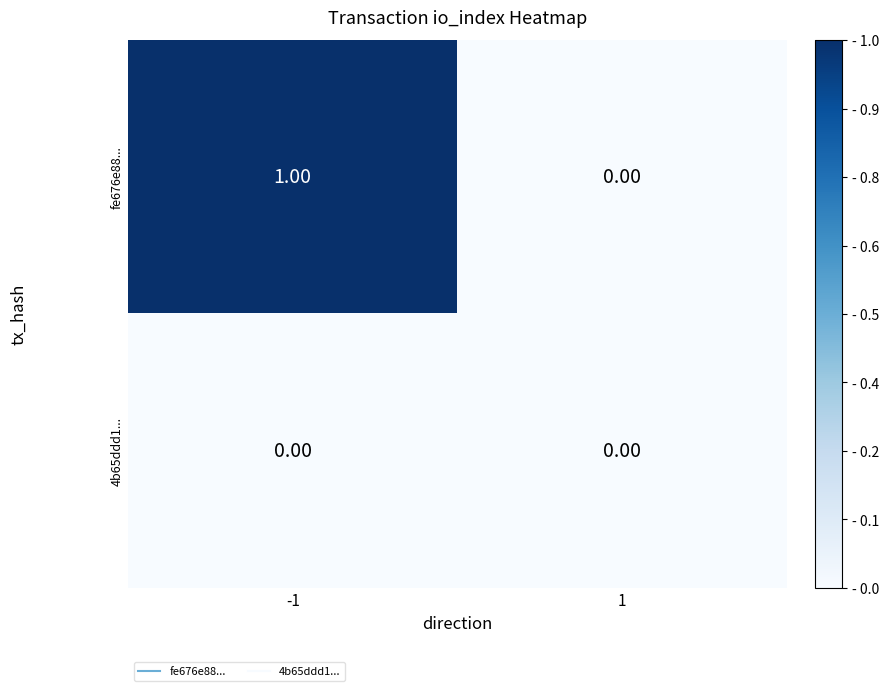

Rank the series by their maximum value, from lowest to highest.

4b65ddd1..., fe676e88...